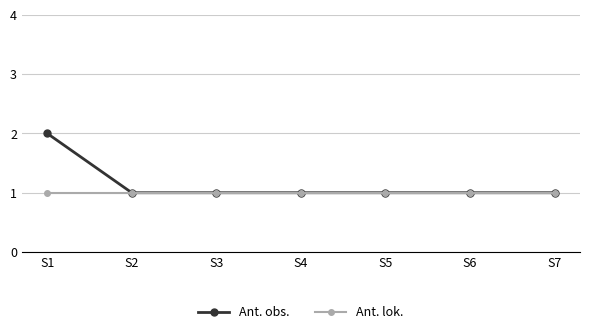

Does the chart display data point markers on the line(s)?

Yes